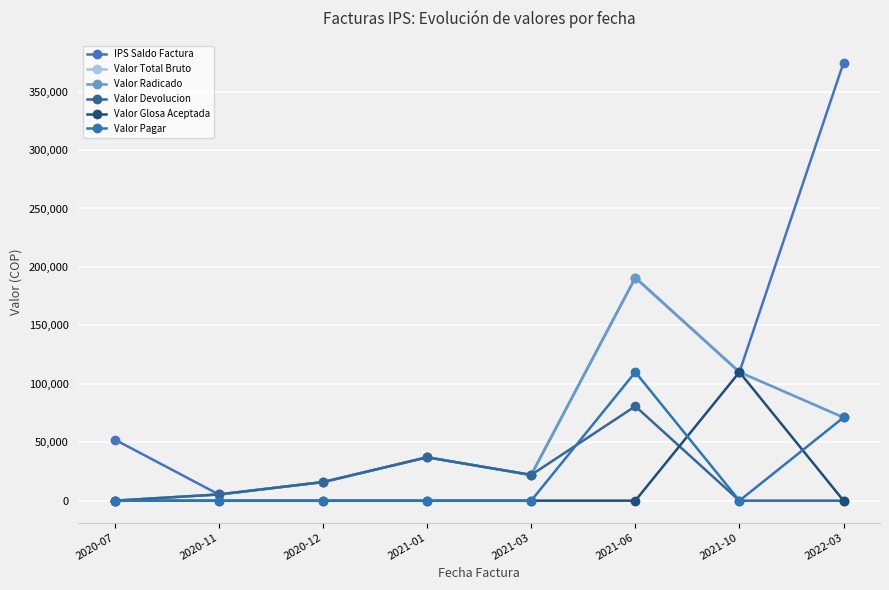

Read the Valor Radicado value at 2021-03, to the nearest 50.

22000